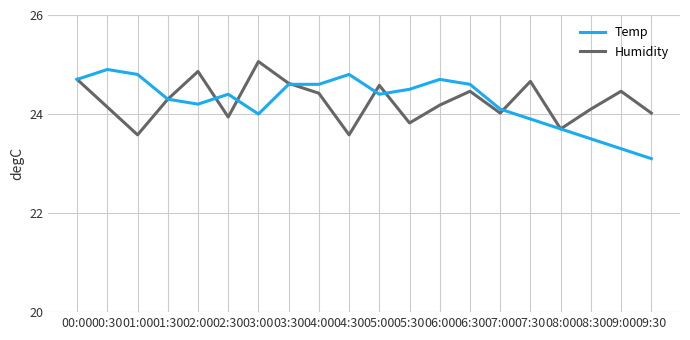

The Humidity series shows 38.3 at 08:00. True or false?

False